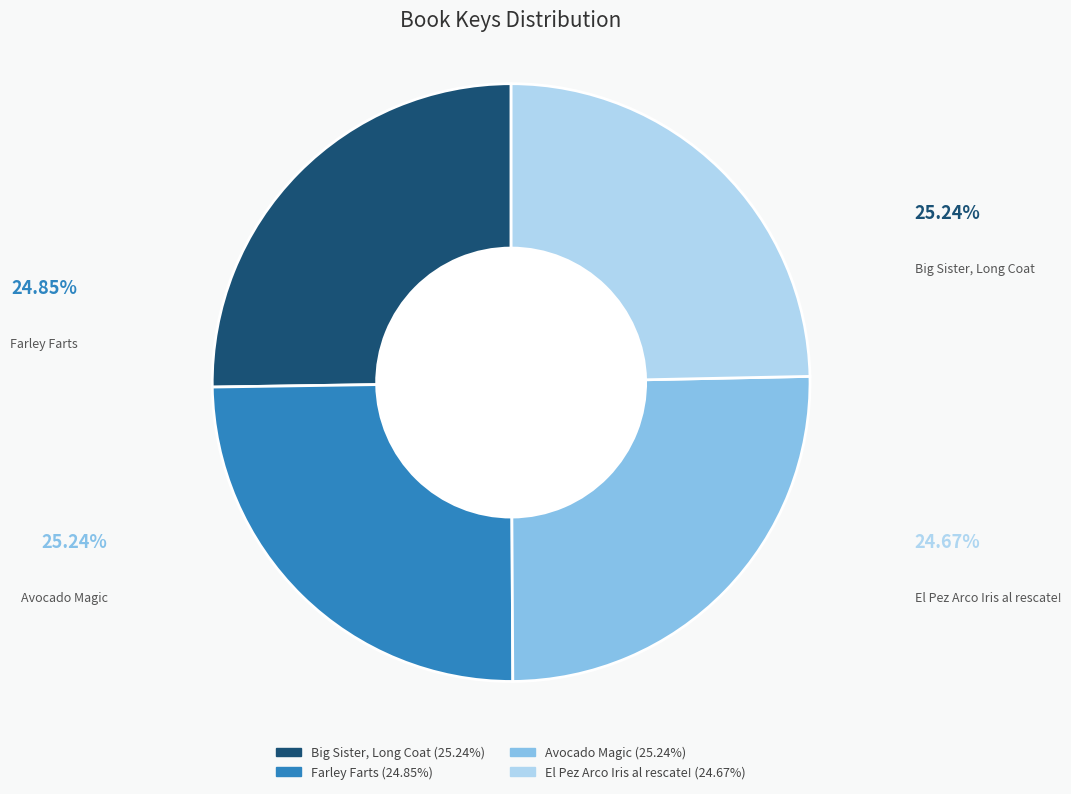

Count the number of slices in the pie.

4